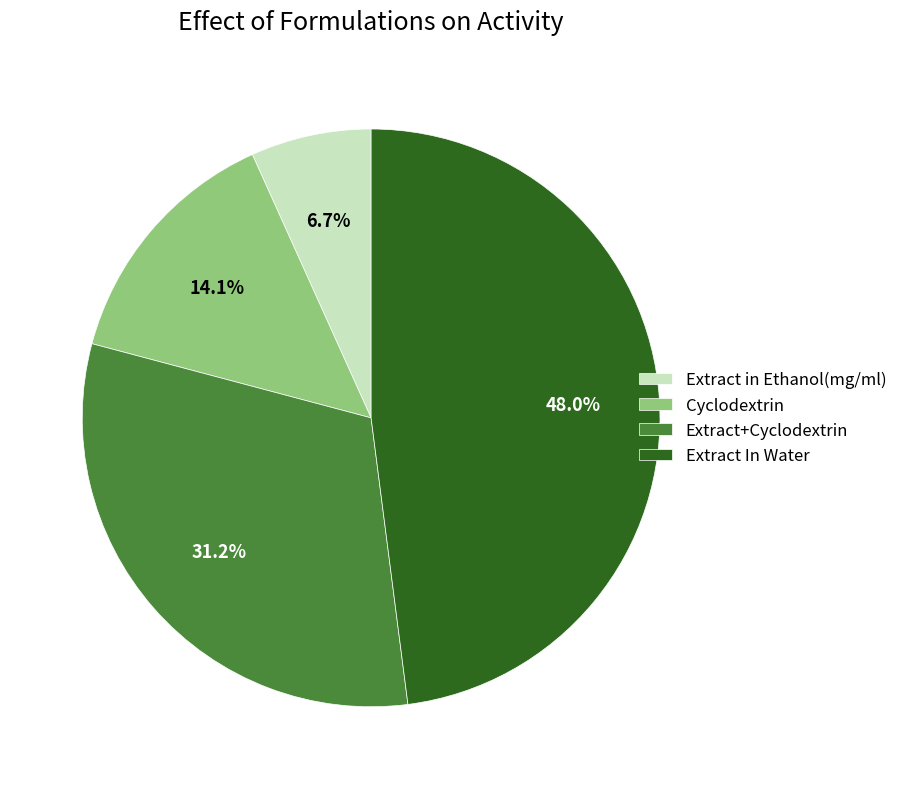

To the nearest percent, what percentage of the pie is Extract in Ethanol(mg/ml)?

7%